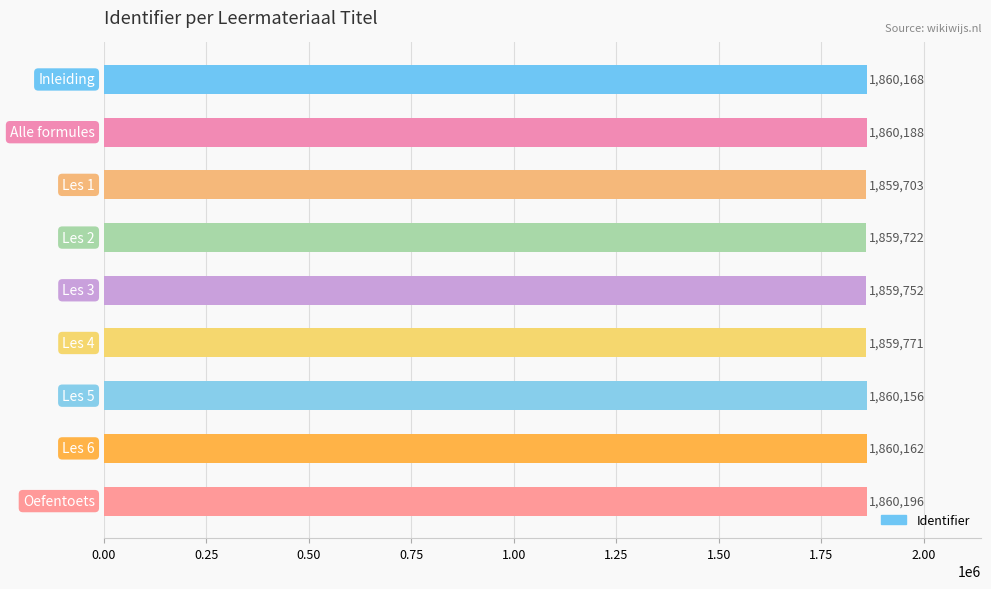

Are the bars grouped side by side (vs. stacked)?

No